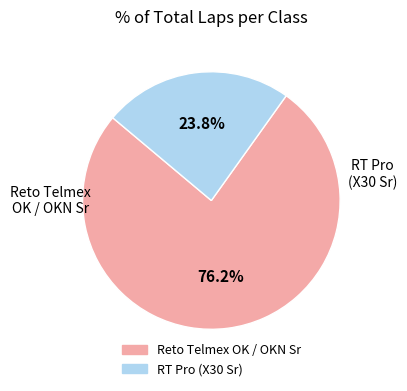

How many segments does this pie chart have?

2